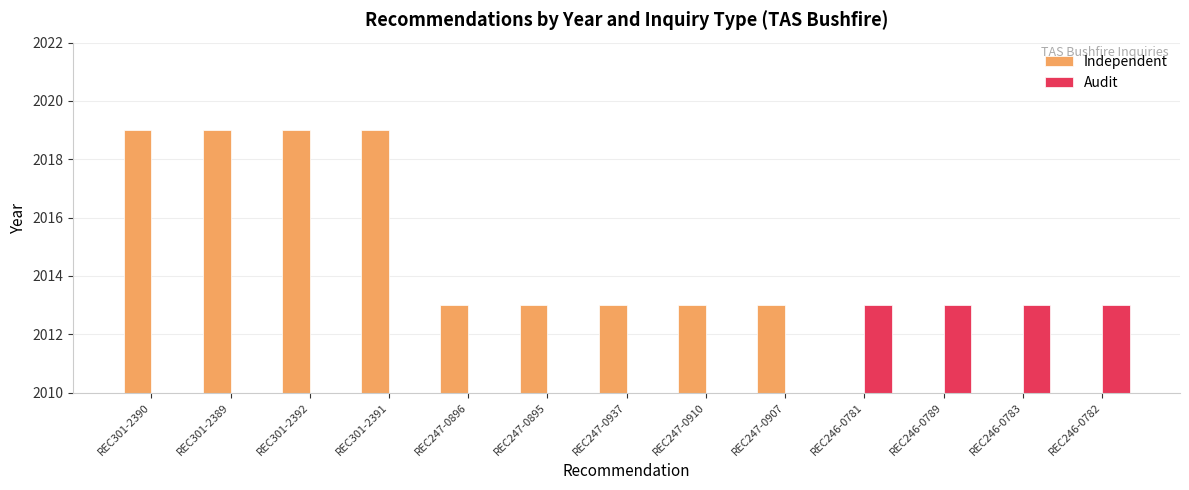

True or false: Audit has a value of 727 at REC247-0937.

False